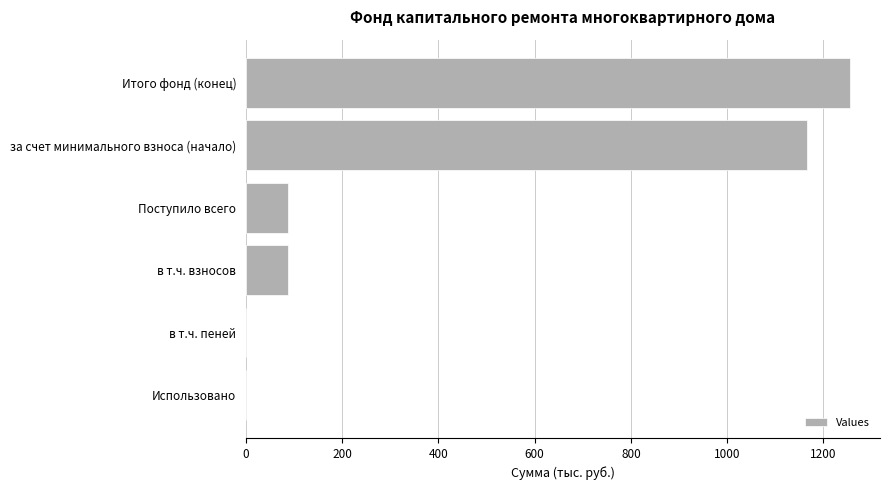

At which category does the chart reach its peak across all series?

Итого фонд (конец)